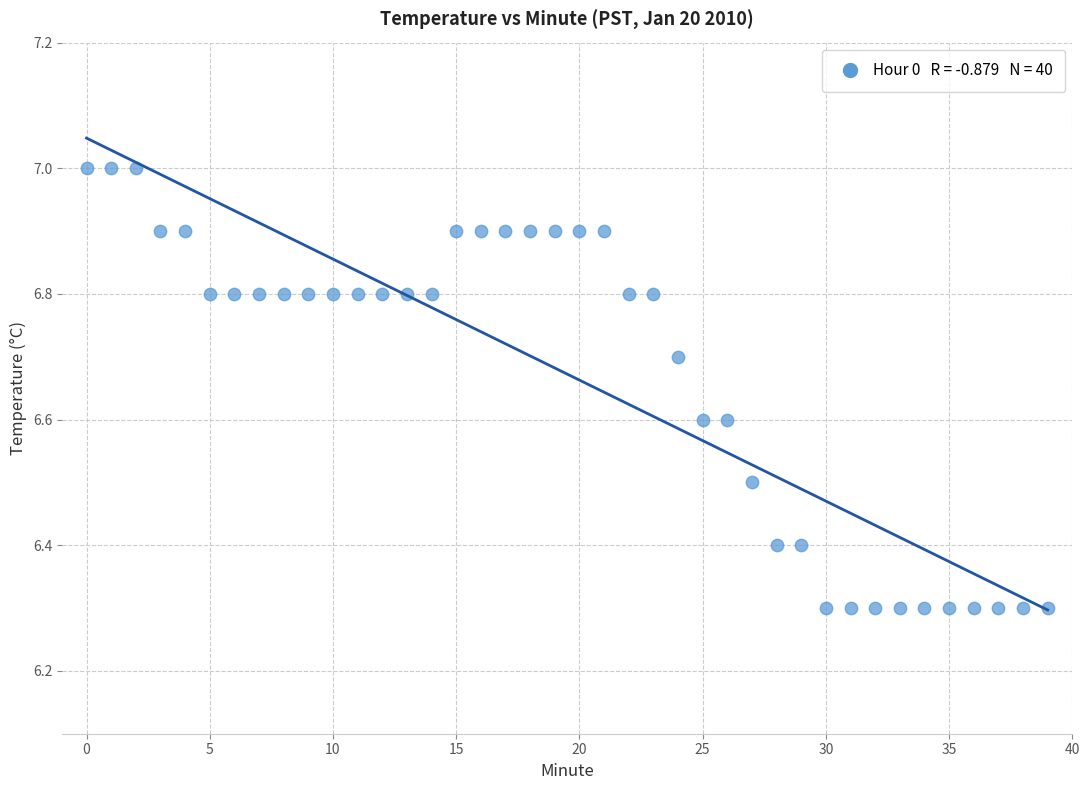

What is the range of Y values (max minus min)?

0.7